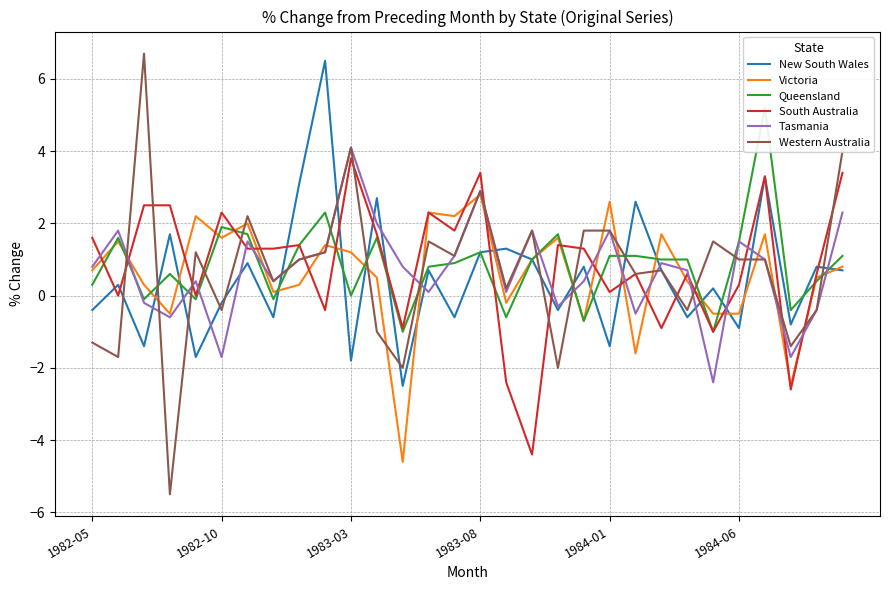

How many lines are shown in the chart?

6